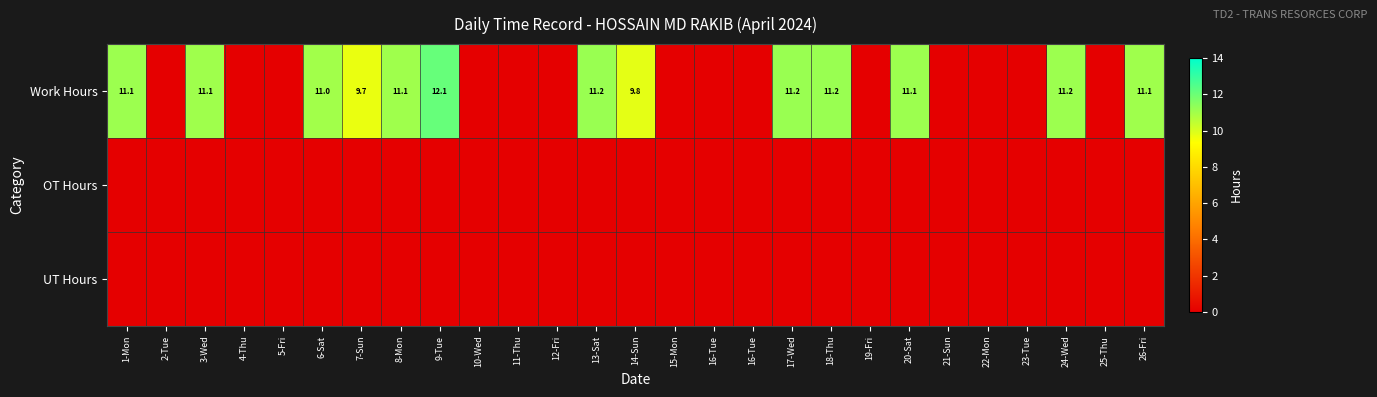

Which series has the widest spread of values?

Work Hours